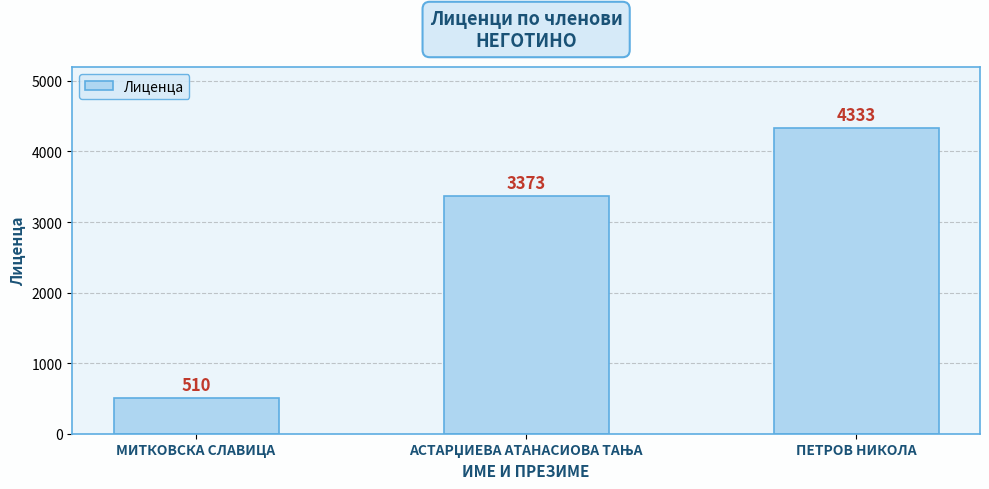

What is the label of the 3rd bar from the right?

МИТКОВСКА СЛАВИЦА